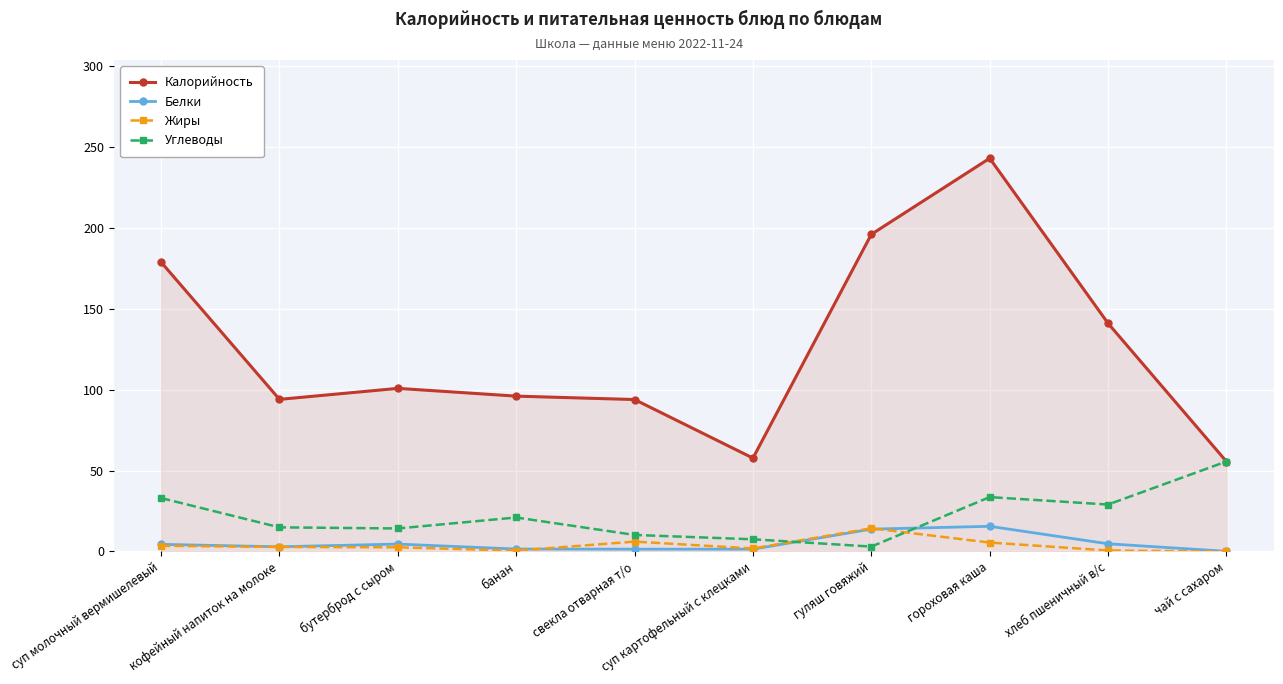

Between бутерброд с сыром and гороховая каша, which series saw the biggest shift?

Калорийность